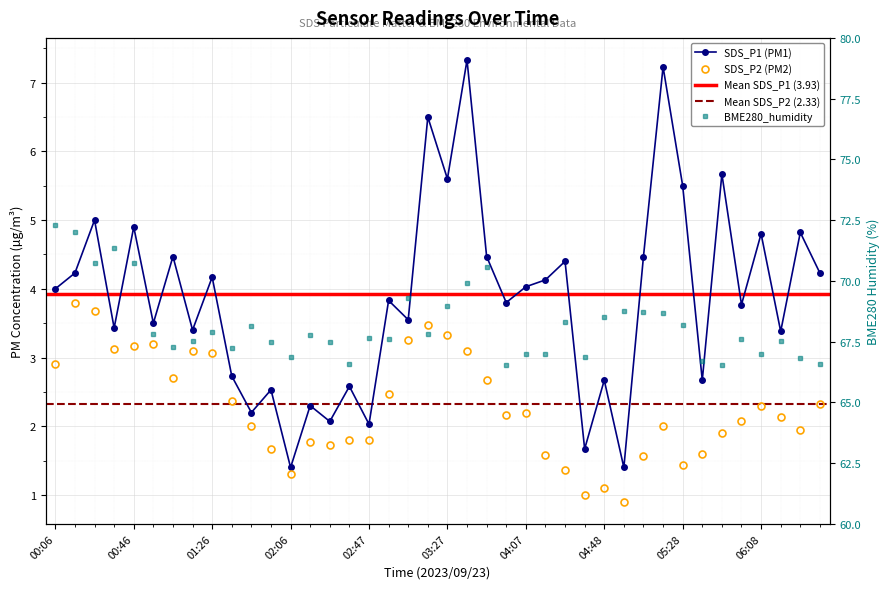

True or false: SDS_P2 and SDS_P1 intersect in this chart.

False